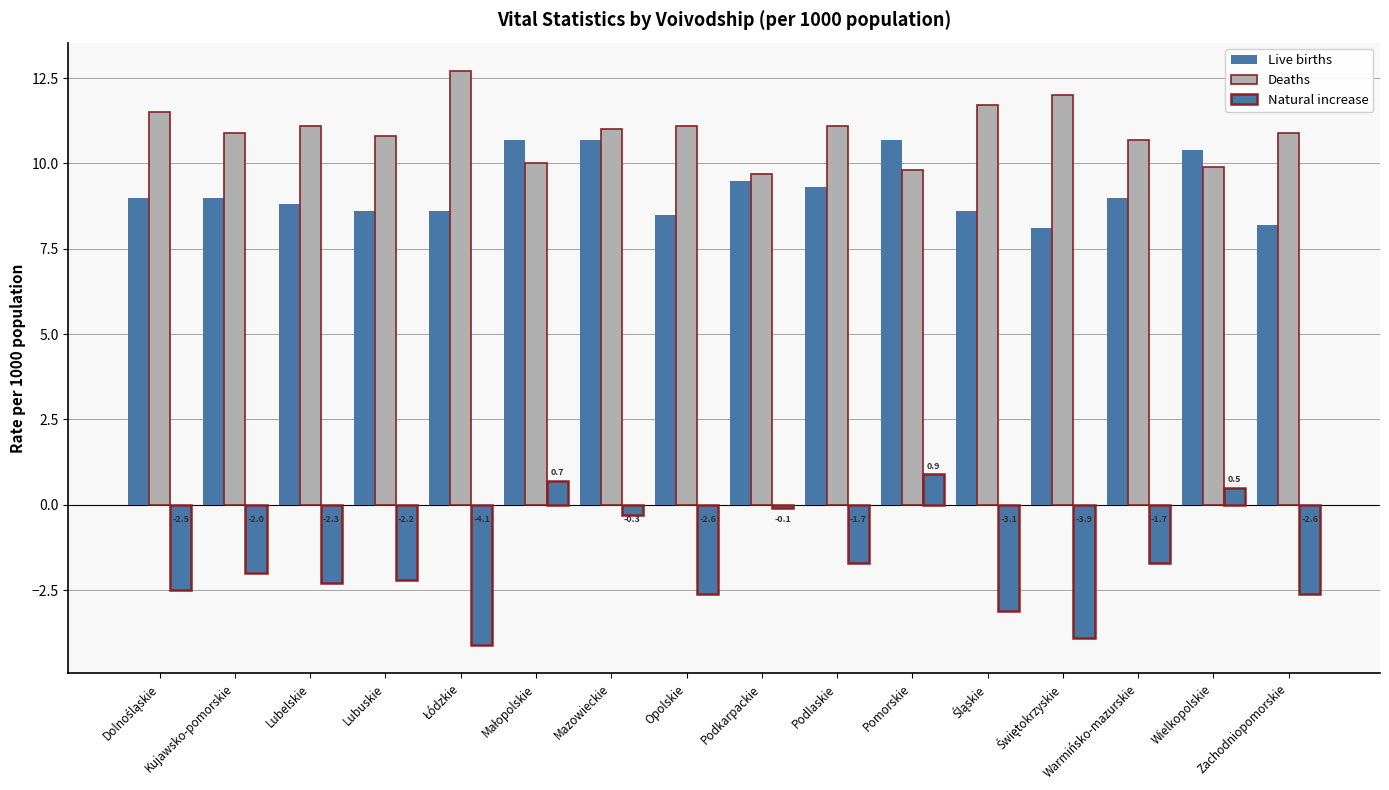

Count the number of categories in the chart.

16